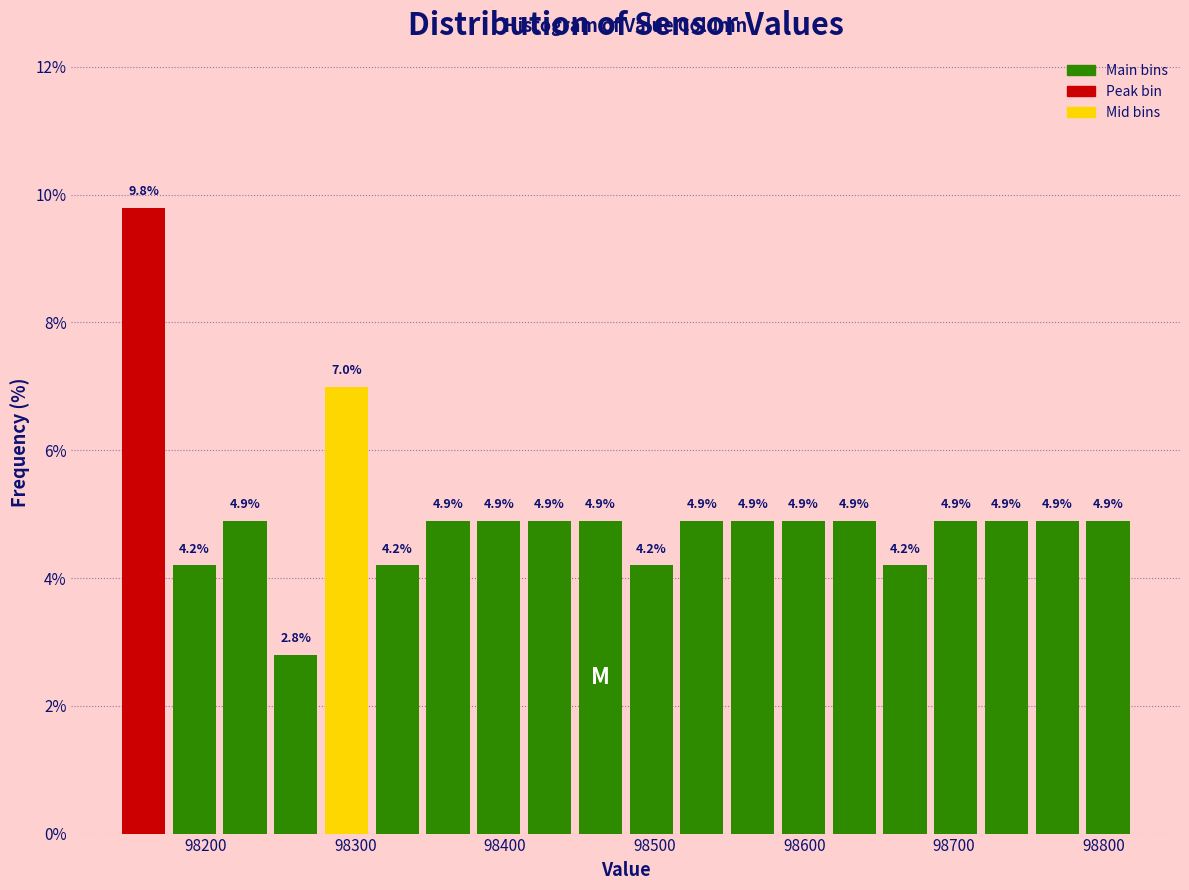

Read against the x-axis, roughly where is the centre of the tallest bar?

98160